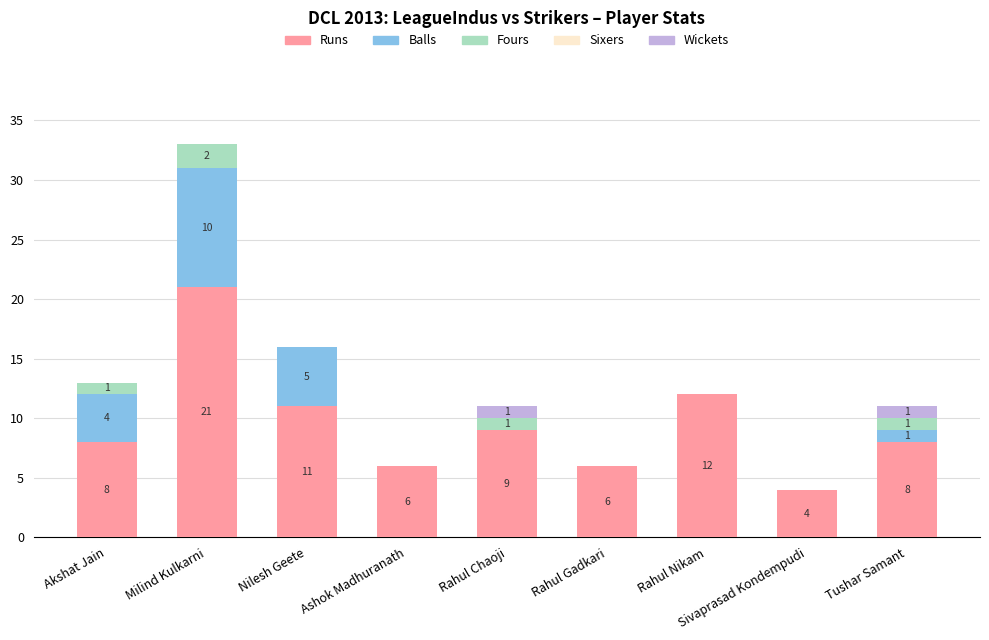

What is the total value across all series at Nilesh Geete?

16